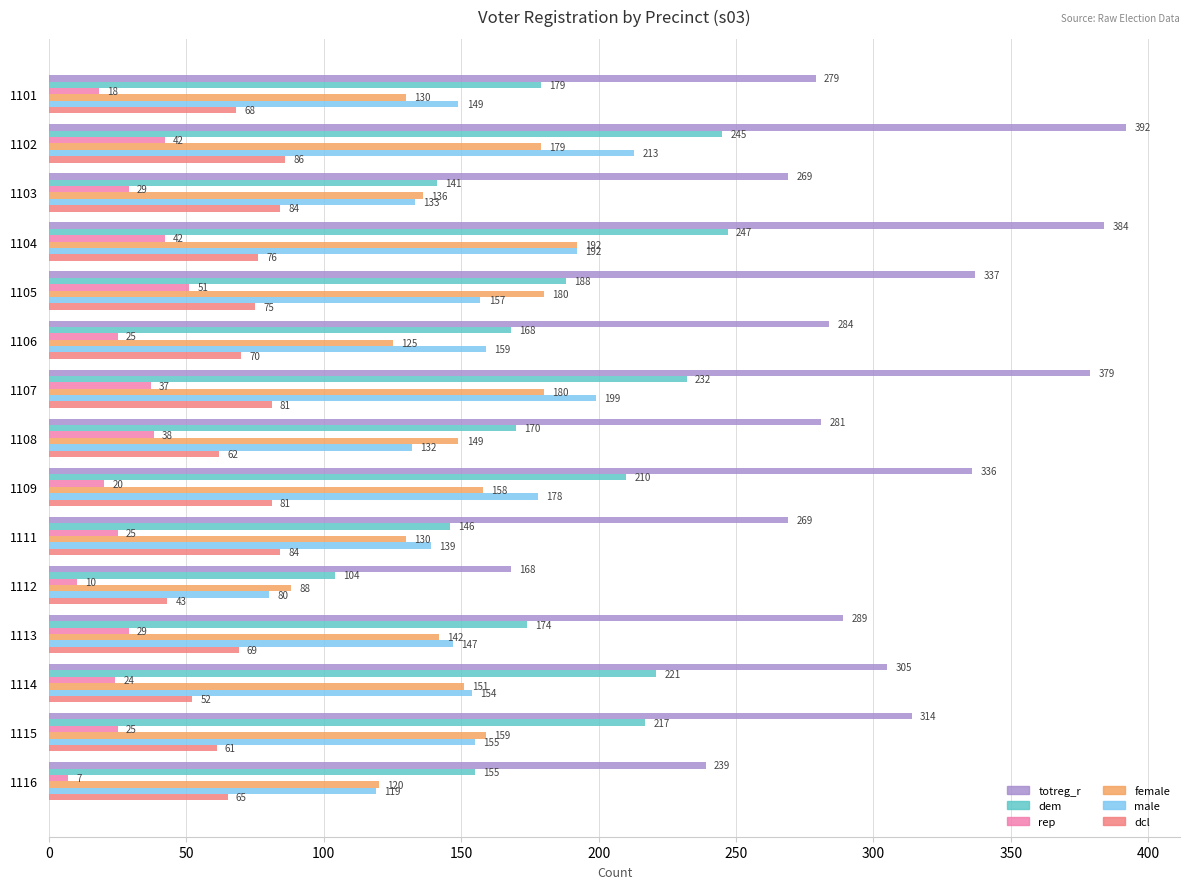

What is the average value of the totreg_r series?

302